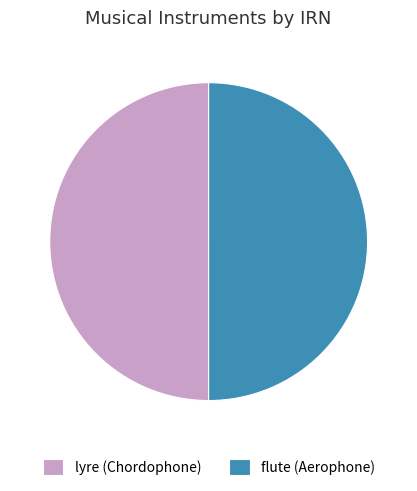

Approximately how many times larger is the value at flute (Aerophone) compared to lyre (Chordophone)?

1.0